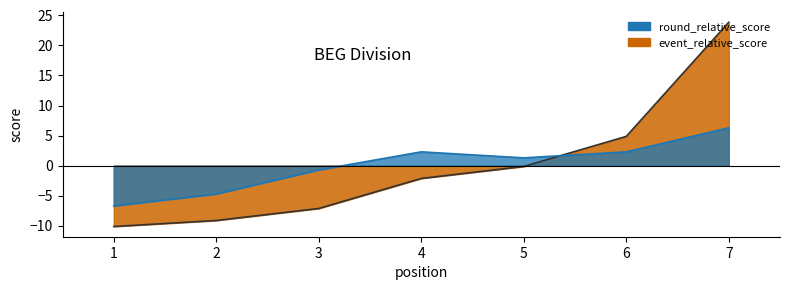

At which category does round_relative_score reach its first local peak?

4